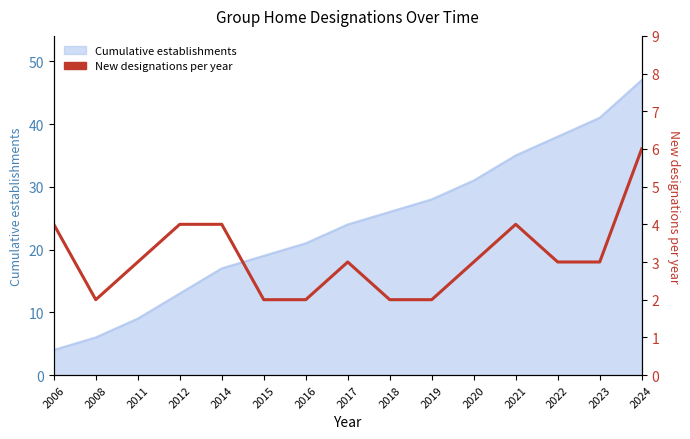

Where is the first local minimum?

2008